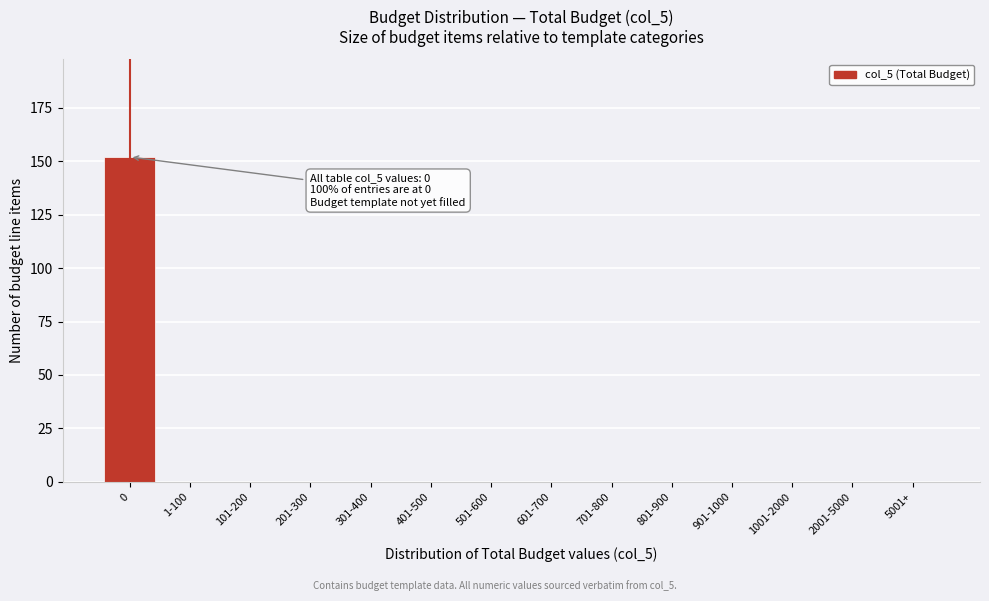

Reading right to left, transcribe all the data shown in this chart.

5001+=0	2001-5000=0	1001-2000=0	901-1000=0	801-900=0	701-800=0	601-700=0	501-600=0	401-500=0	301-400=0	201-300=0	101-200=0	1-100=0	0=152